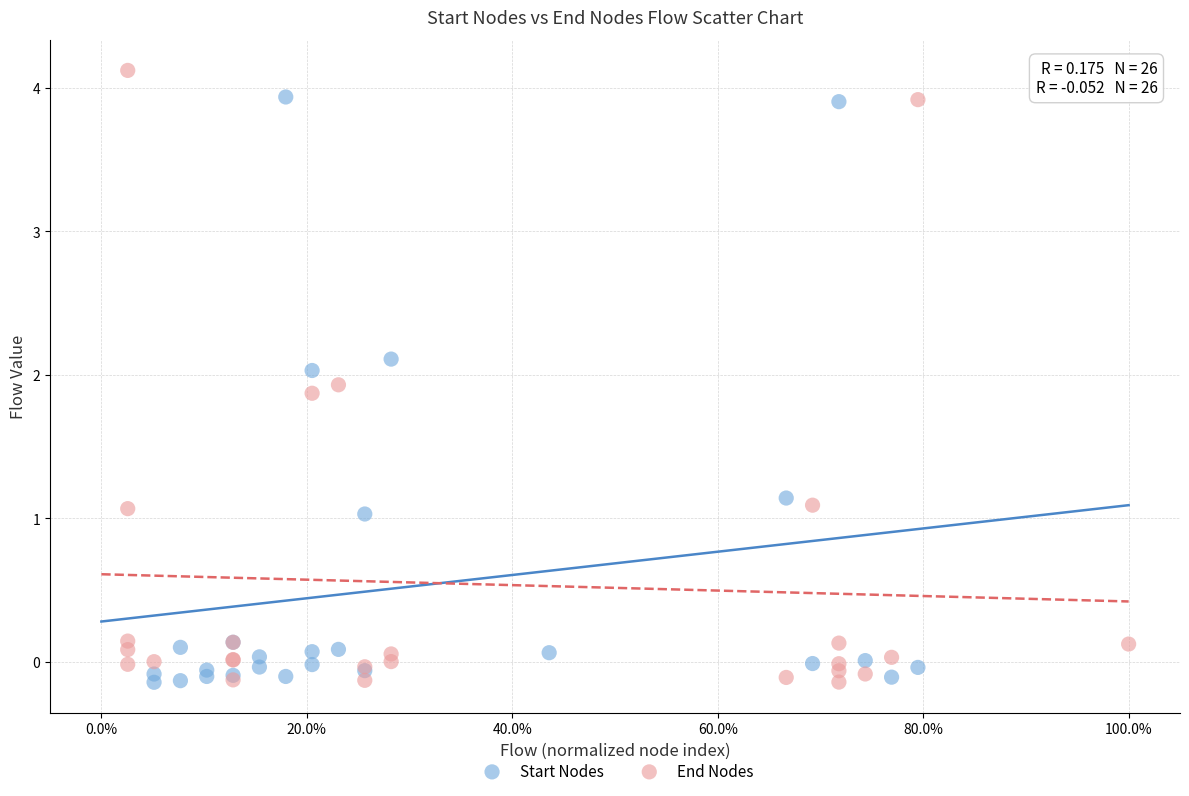

What are all the series names shown in the legend?

Start Nodes, End Nodes